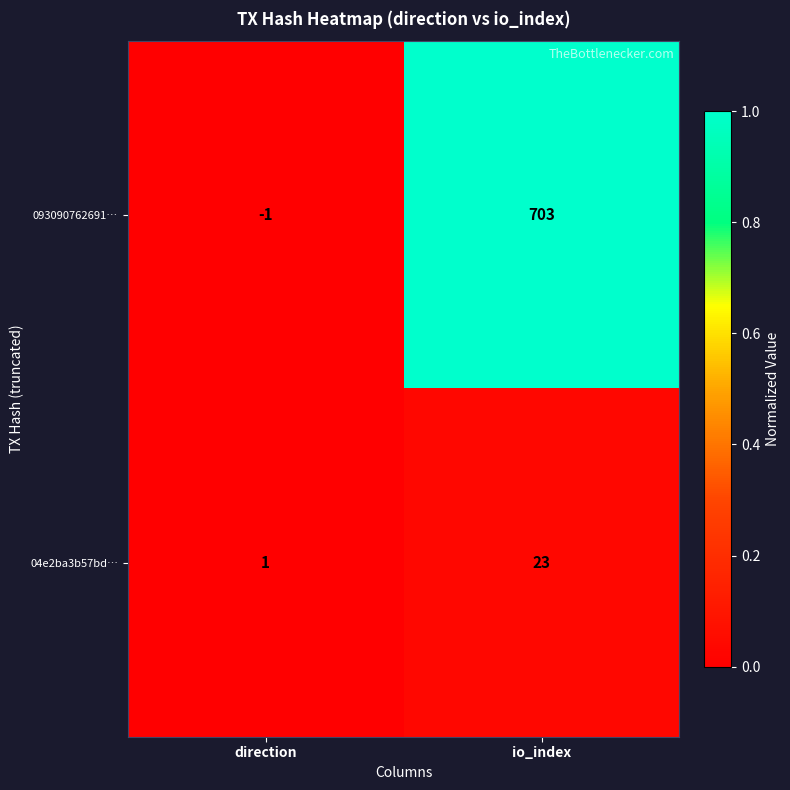

Which category has the highest value across all series?

io_index